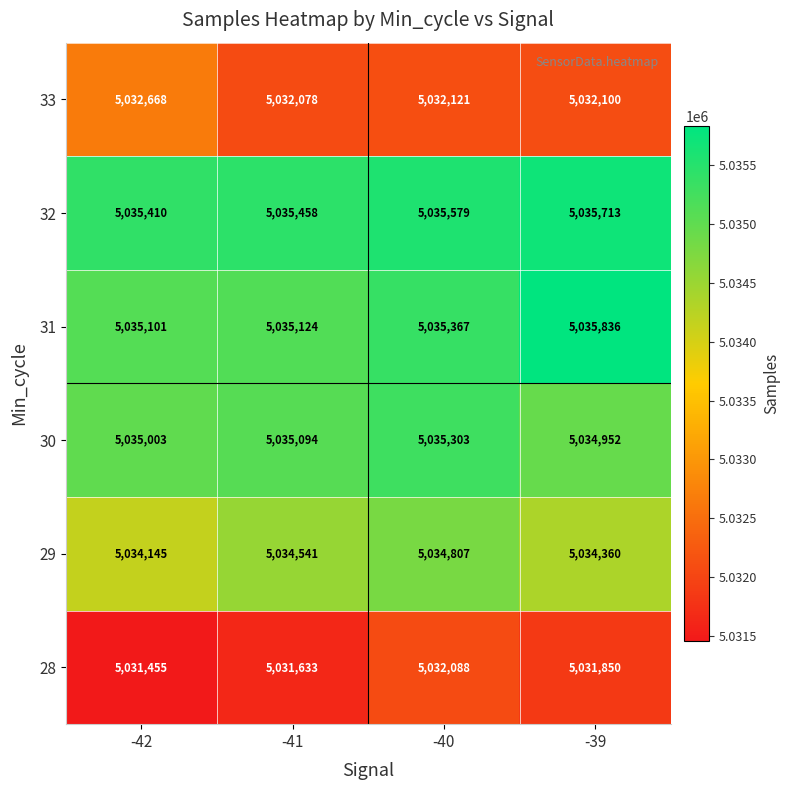

At how many categories does at least one series exceed 5033511?

4